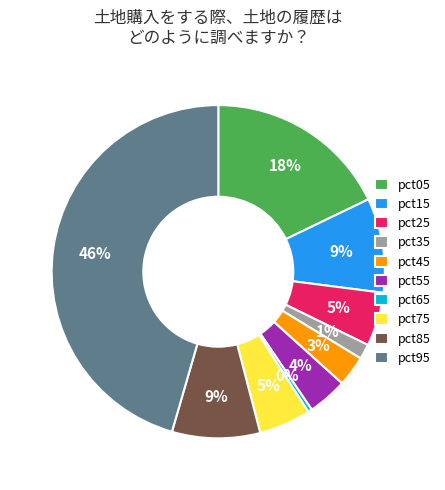

How many segments does this pie chart have?

10